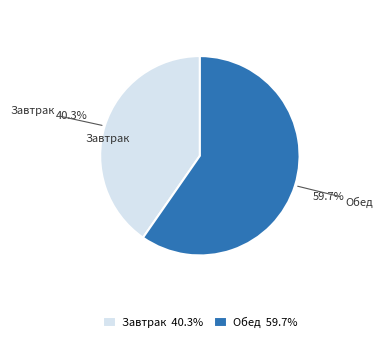

To the nearest percent, what is the difference between the Обед and Завтрак slice percentages?

19%